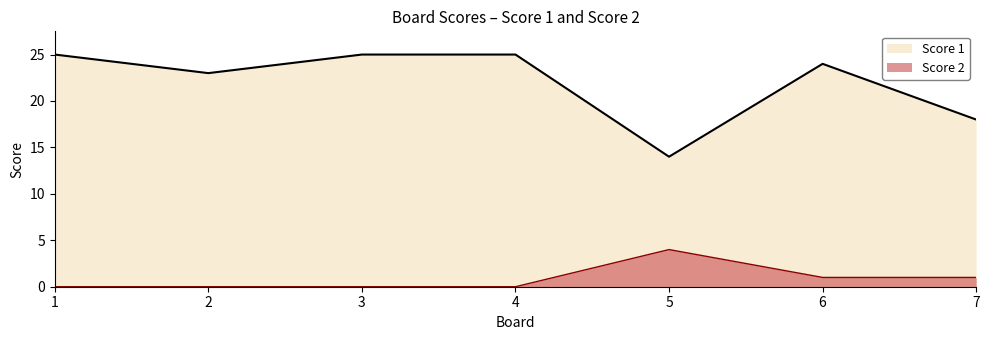

What is the difference between the maximum and second lowest values in the Score 1 series?

7